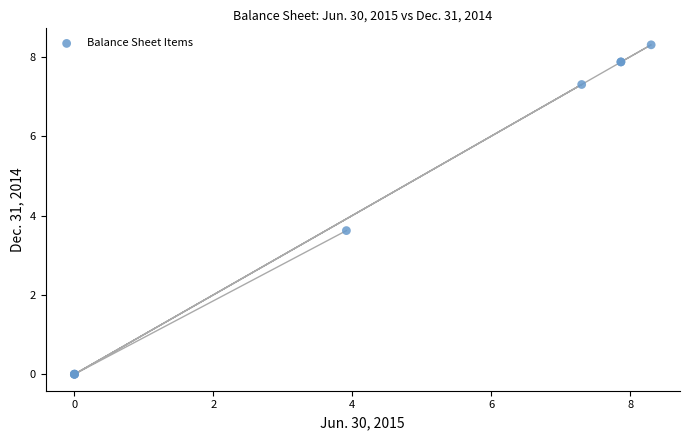

What Y value in the scatter plot is closest to 4?

3.6